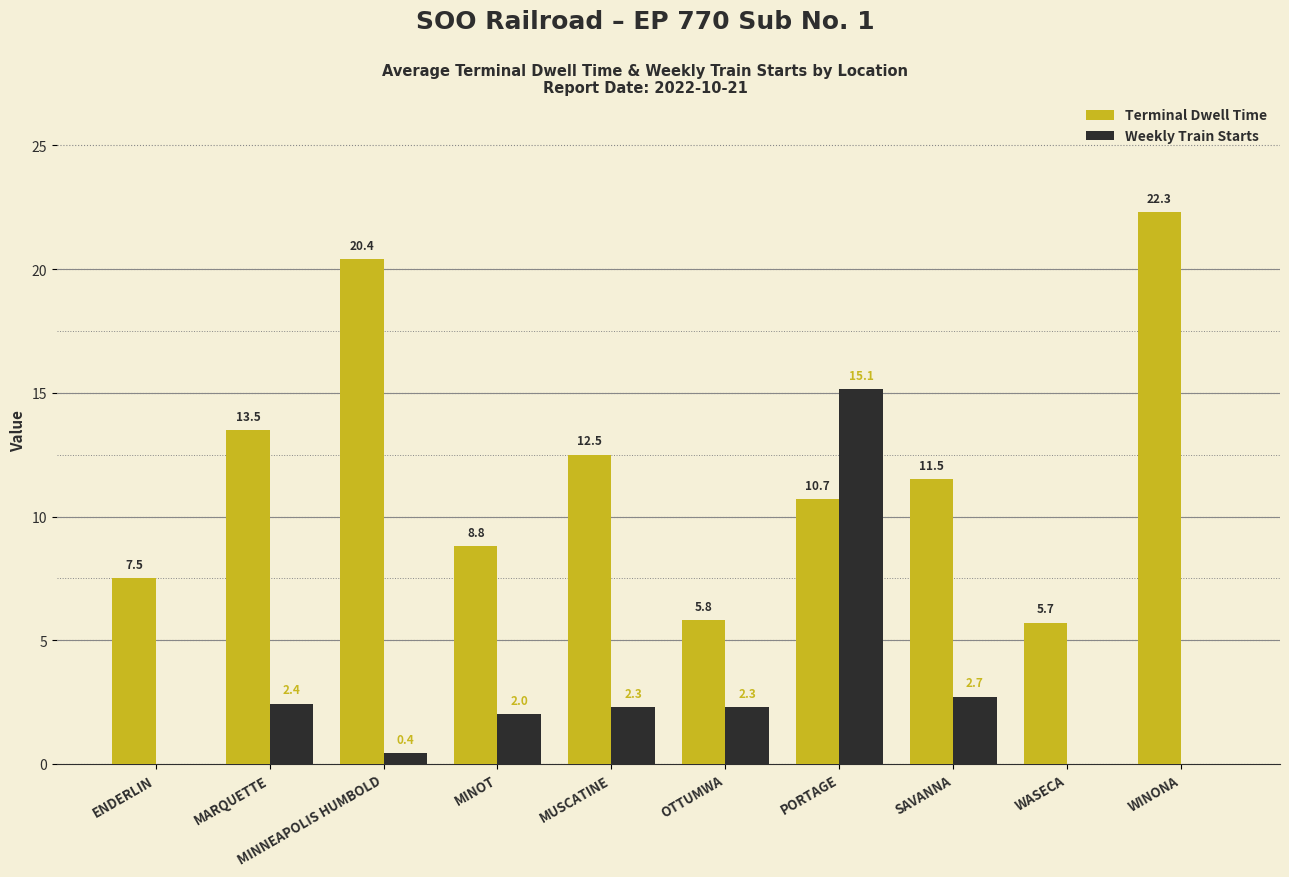

What is the greatest value displayed?

22.3